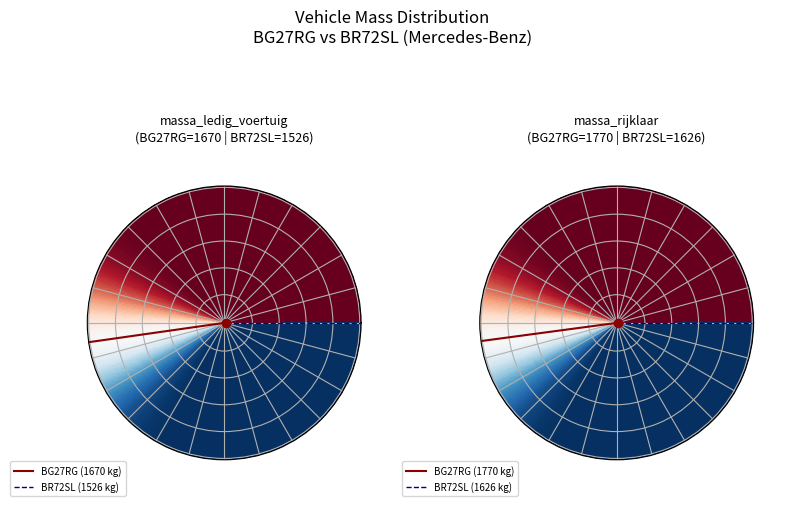

What is the total percentage of BG27RG and BR72SL?

100.0%